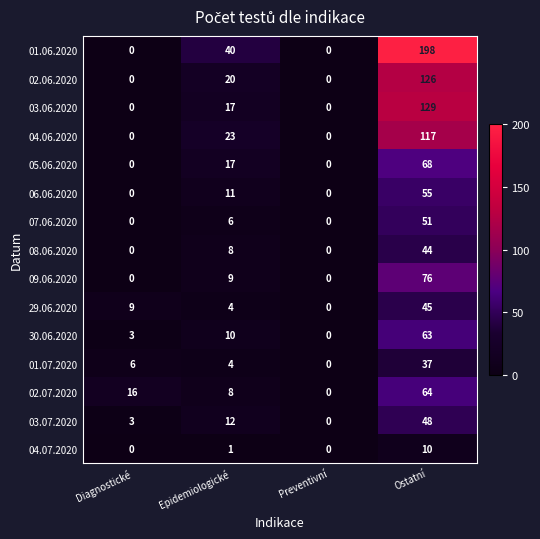

How many distinct data groups are displayed?

15